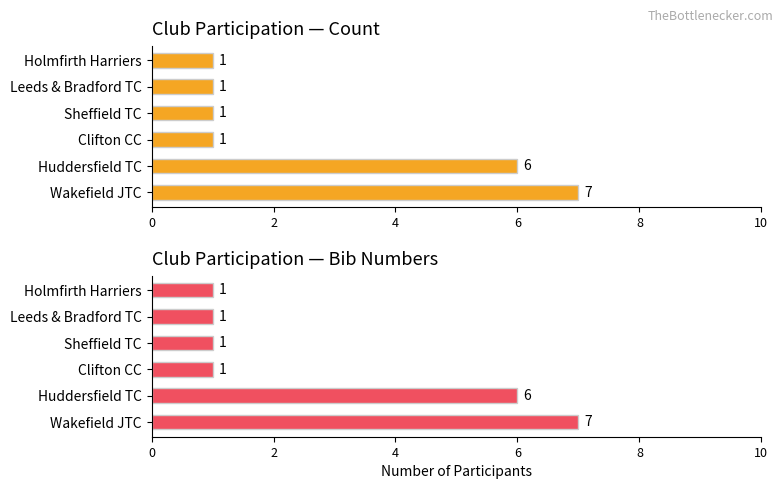

Between Wakefield JTC and Clifton CC, which series saw the biggest shift?

Participant Count